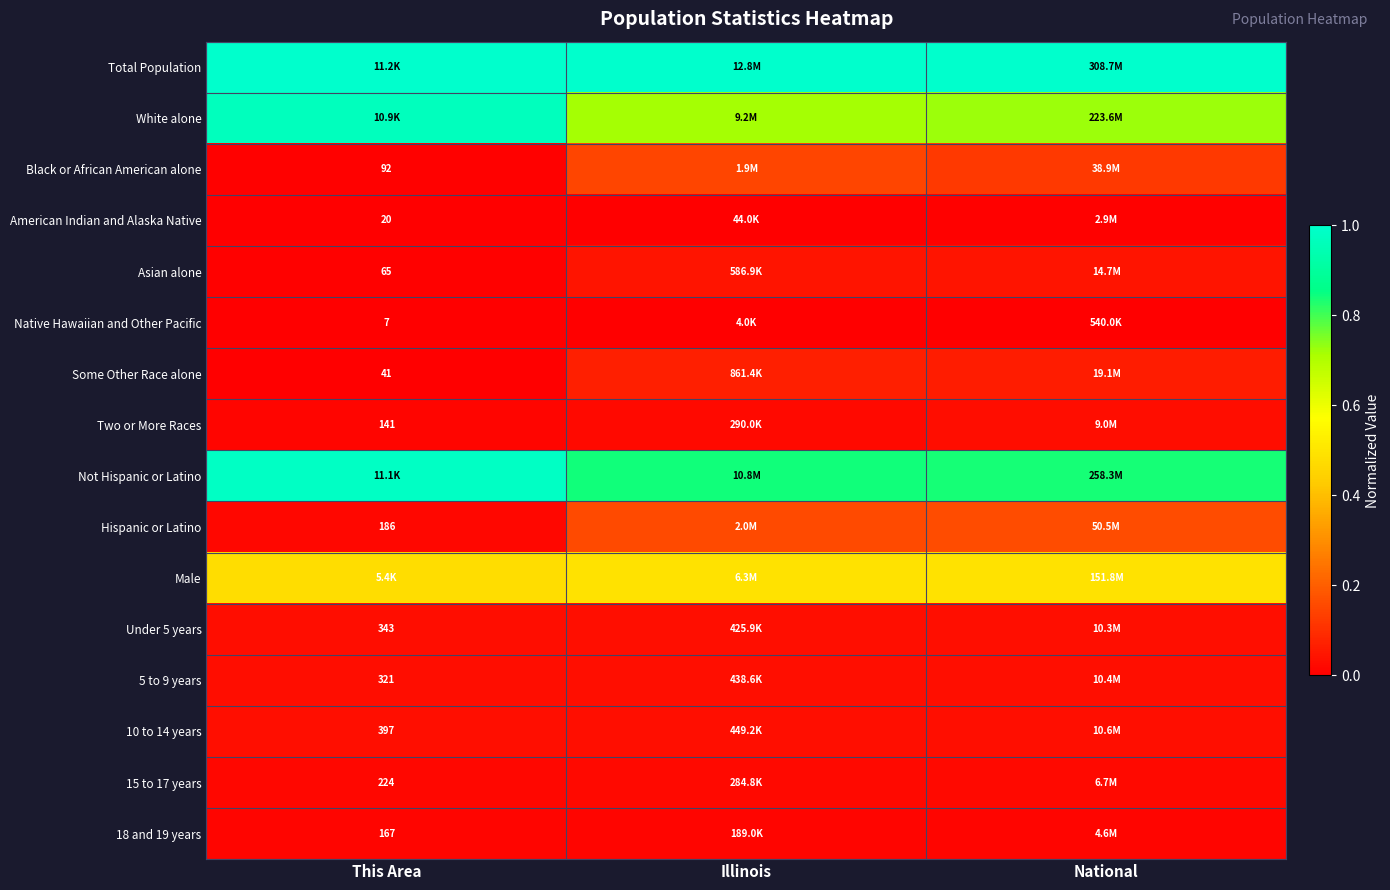

True or false: Male has a value of 0.5 at National.

True